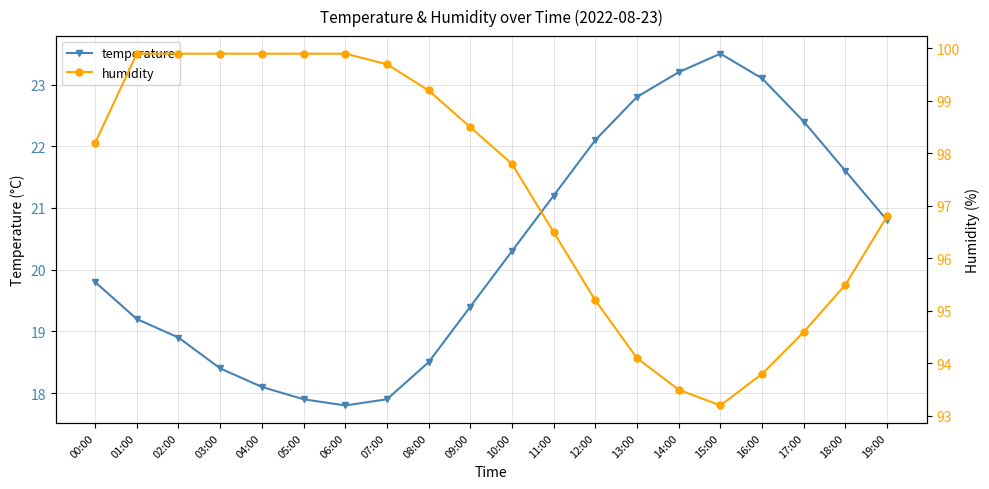

Between 01:00 and 17:00, which series saw the biggest shift?

humidity